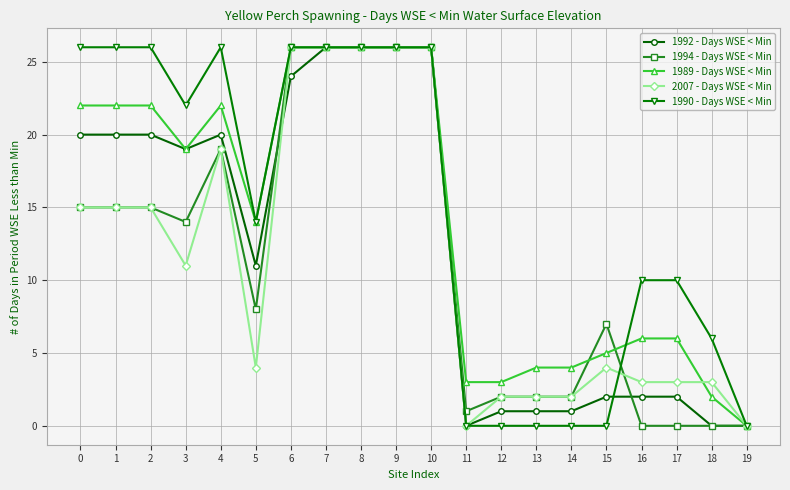

Is it true that 1990 - Days WSE < Min equals 18 at 17?

False